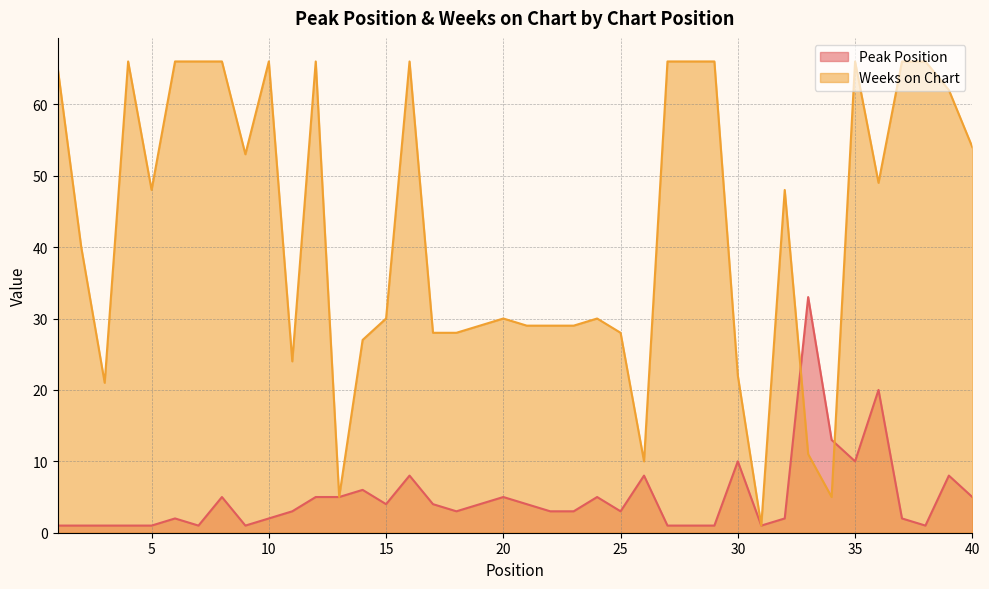

Where do Weeks on Chart and Peak Position first cross each other?

32 and 33